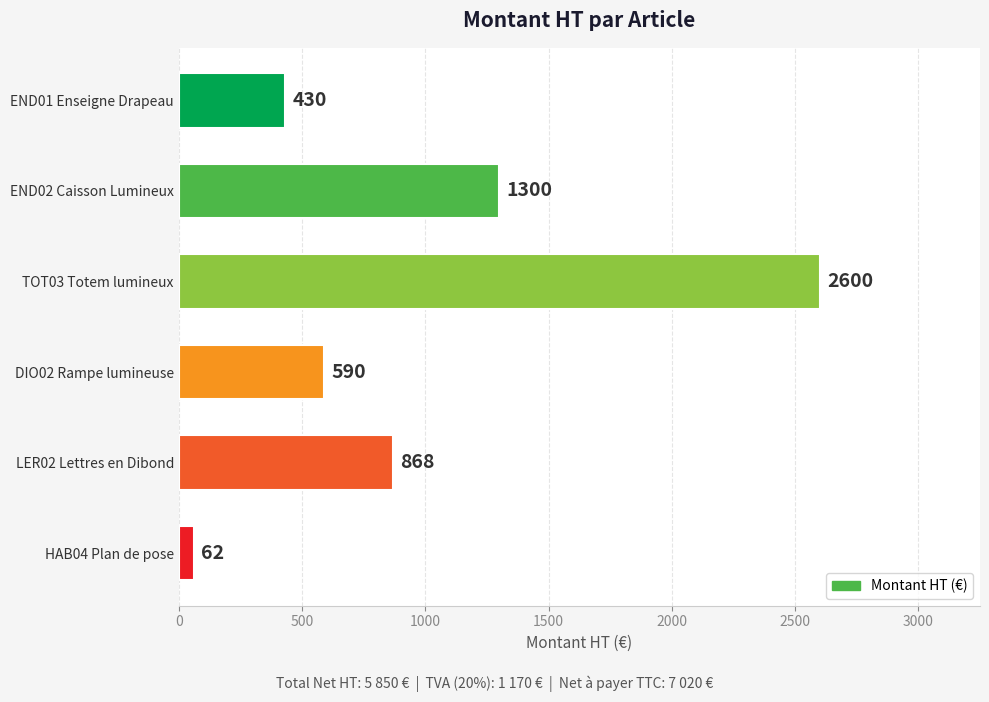

List the labels in order of value, smallest first.

HAB04 Plan de pose, END01 Enseigne Drapeau, DIO02 Rampe lumineuse, LER02 Lettres en Dibond, END02 Caisson Lumineux, TOT03 Totem lumineux